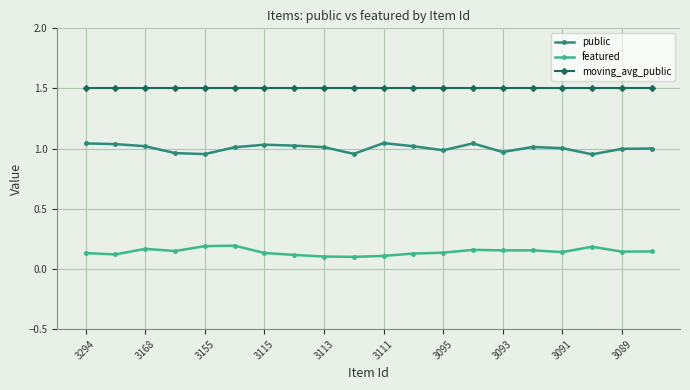

What is the sum of all featured values?

2.9